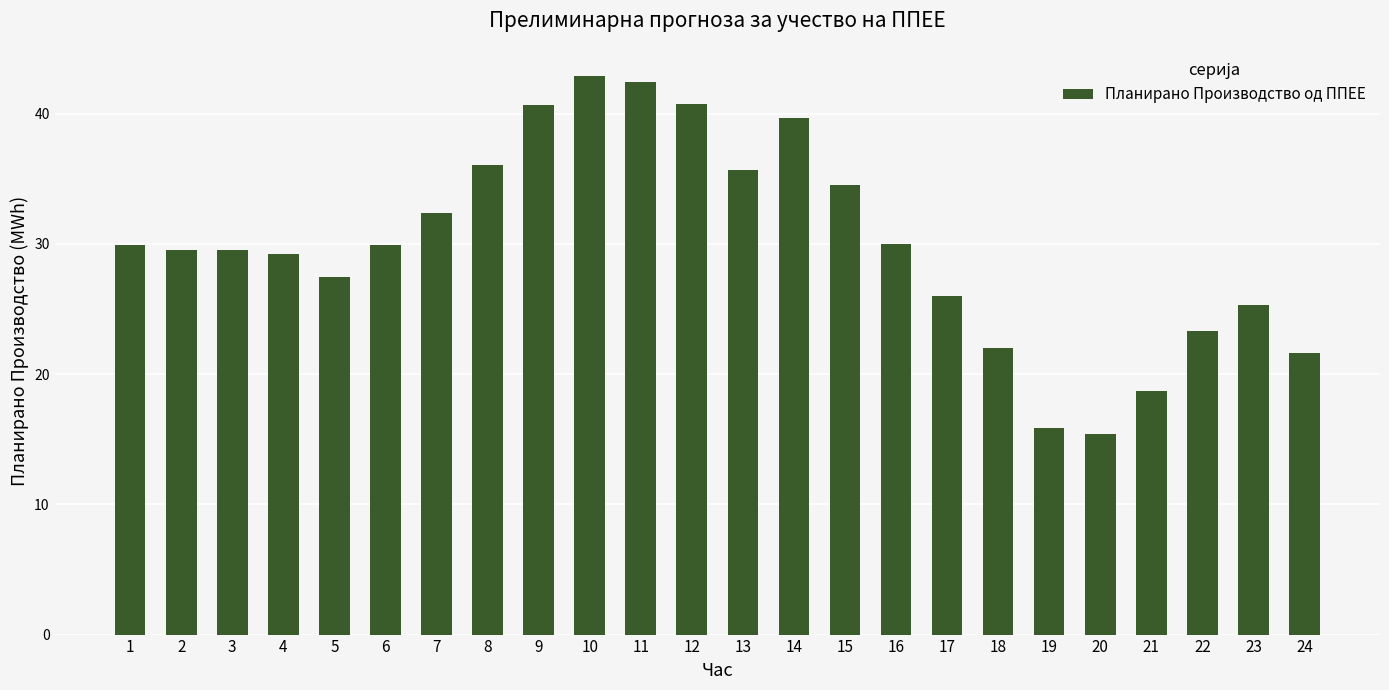

What is the value of the 20th bar from the left?

15.4